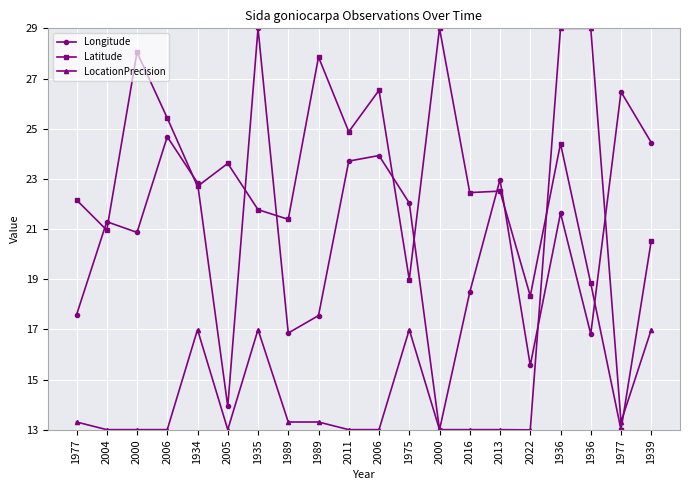

How many times do Latitude and LocationPrecision cross each other?

2